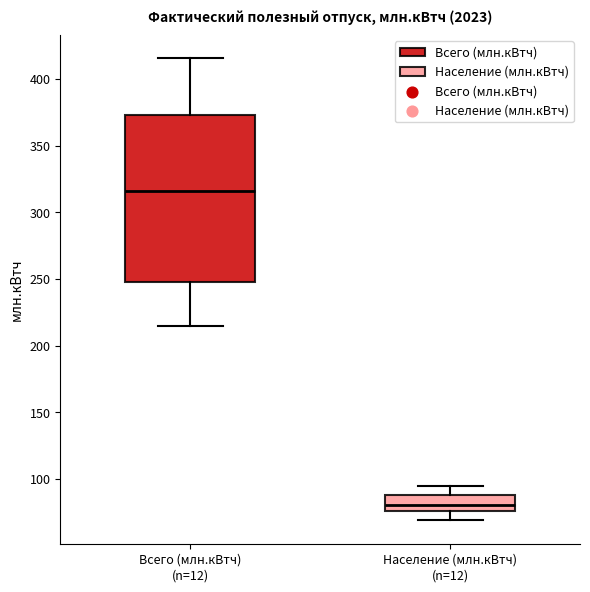

Which box is the tallest, from its lower edge to its upper edge?

Всего (млн.кВтч)